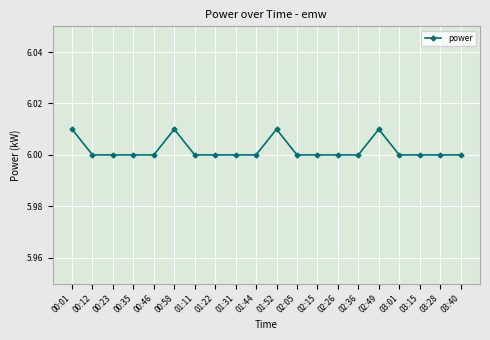

Approximately how many times larger is the value at 02:49 compared to 02:36?

1.0